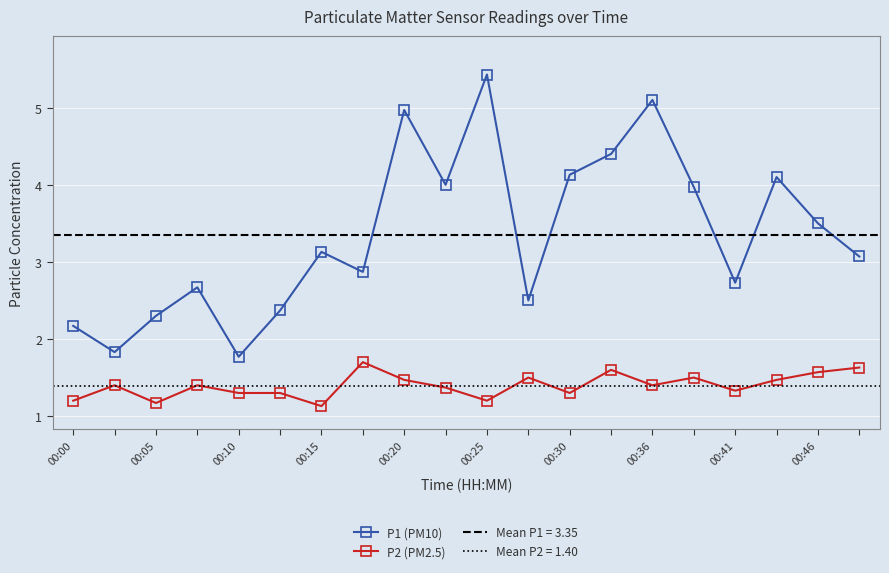

Reading left to right, list all the values displayed in this chart.

P1 (PM10): 2.2	1.8	2.3	2.7	1.8	2.4	3.1	2.9	5.0	4.0	5.4	2.5	4.1	4.4	5.1	4.0	2.7	4.1	3.5	3.1
P2 (PM2.5): 1.2	1.4	1.2	1.4	1.3	1.3	1.1	1.7	1.5	1.4	1.2	1.5	1.3	1.6	1.4	1.5	1.3	1.5	1.6	1.6